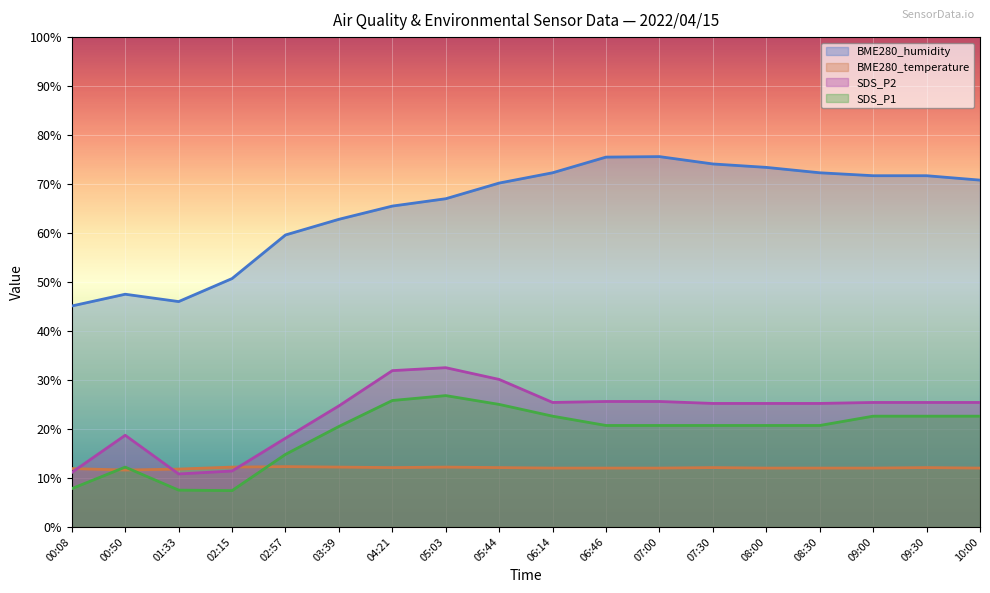

How many lines are shown in the chart?

4